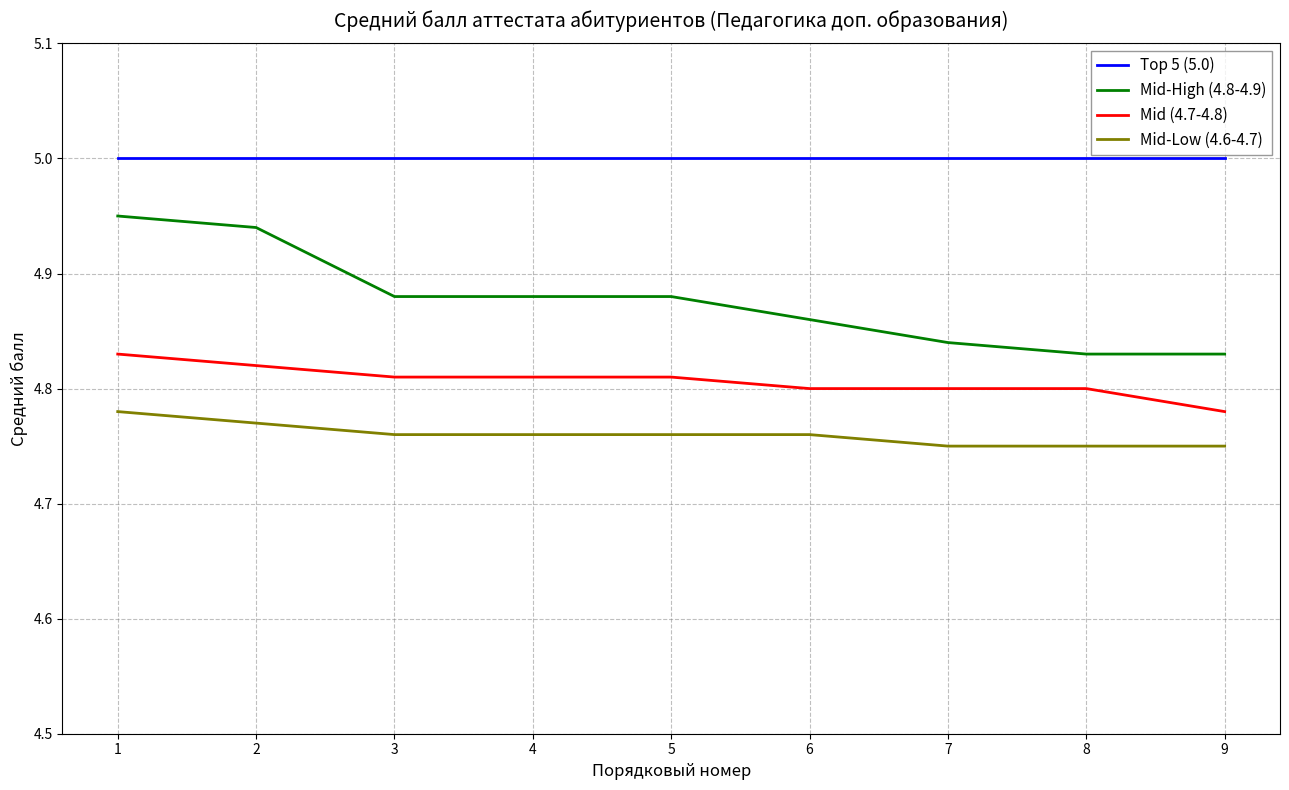

How many lines are shown in the chart?

4